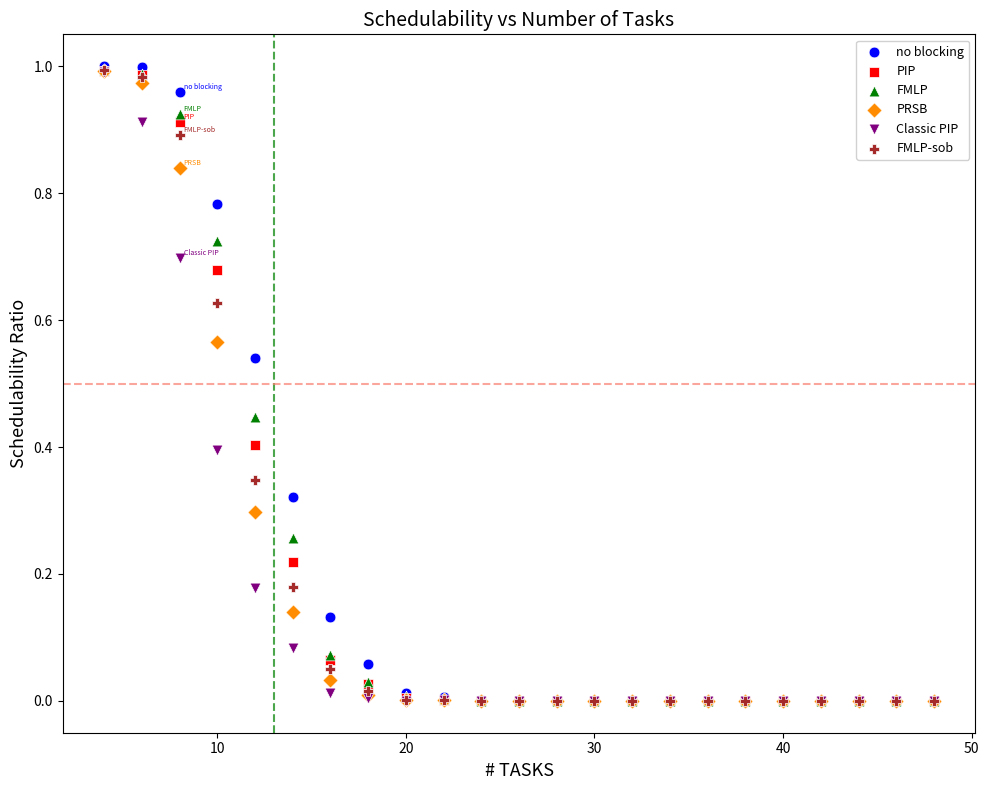

What are all the series names shown in the legend?

no blocking, PIP, FMLP, PRSB, Classic PIP, FMLP-sob